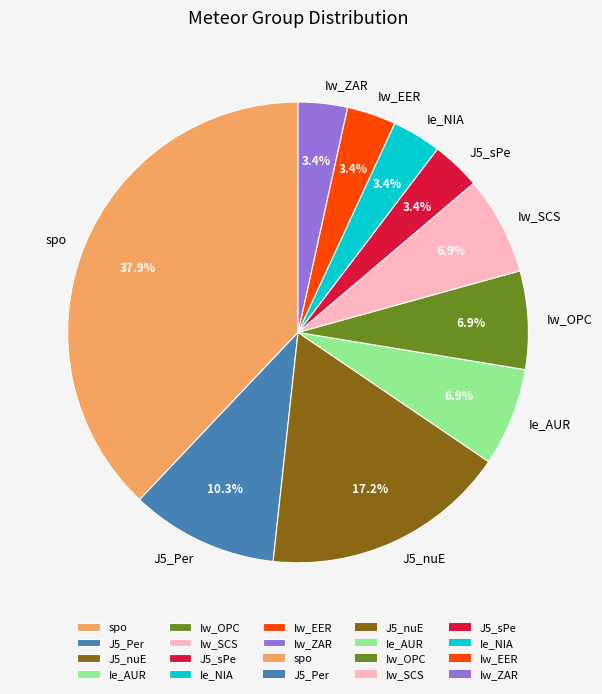

Count the number of slices in the pie.

10